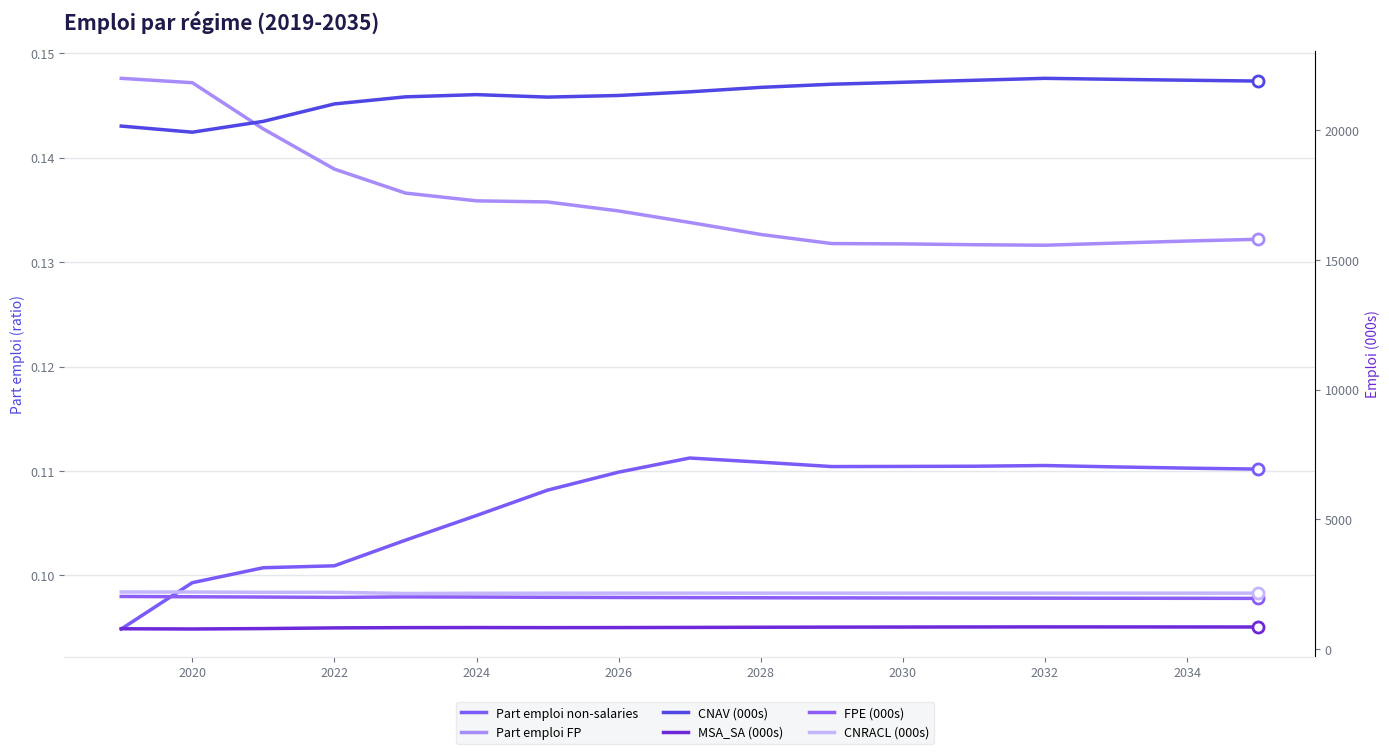

Rank the series at 2026 from highest to lowest value.

CNAV (000s), CNRACL (000s), FPE (000s), MSA_SA (000s), Part emploi FP, Part emploi non-salaries